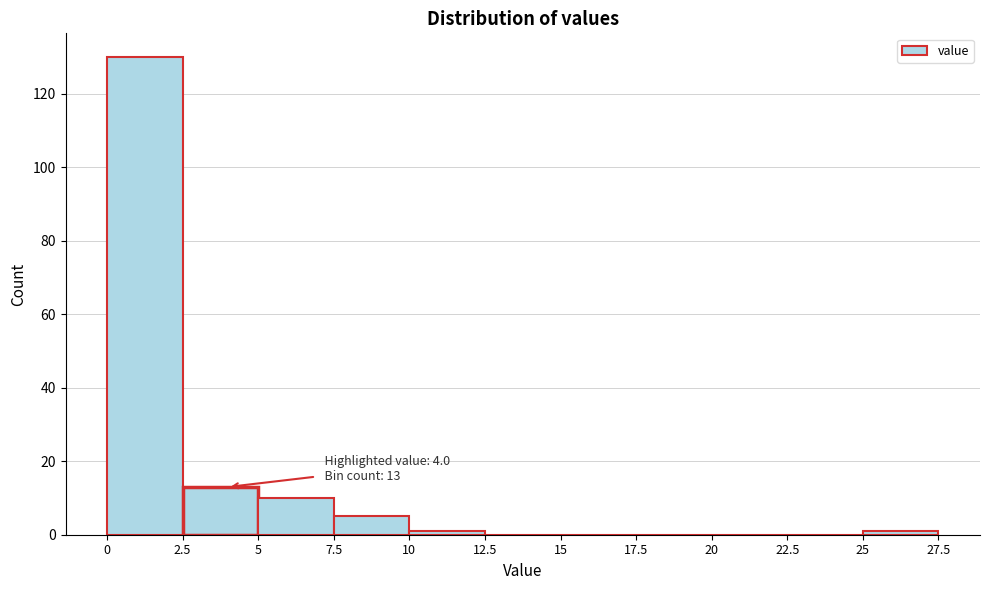

Over which range of the x-axis is the bar tallest?

0 to 2.5